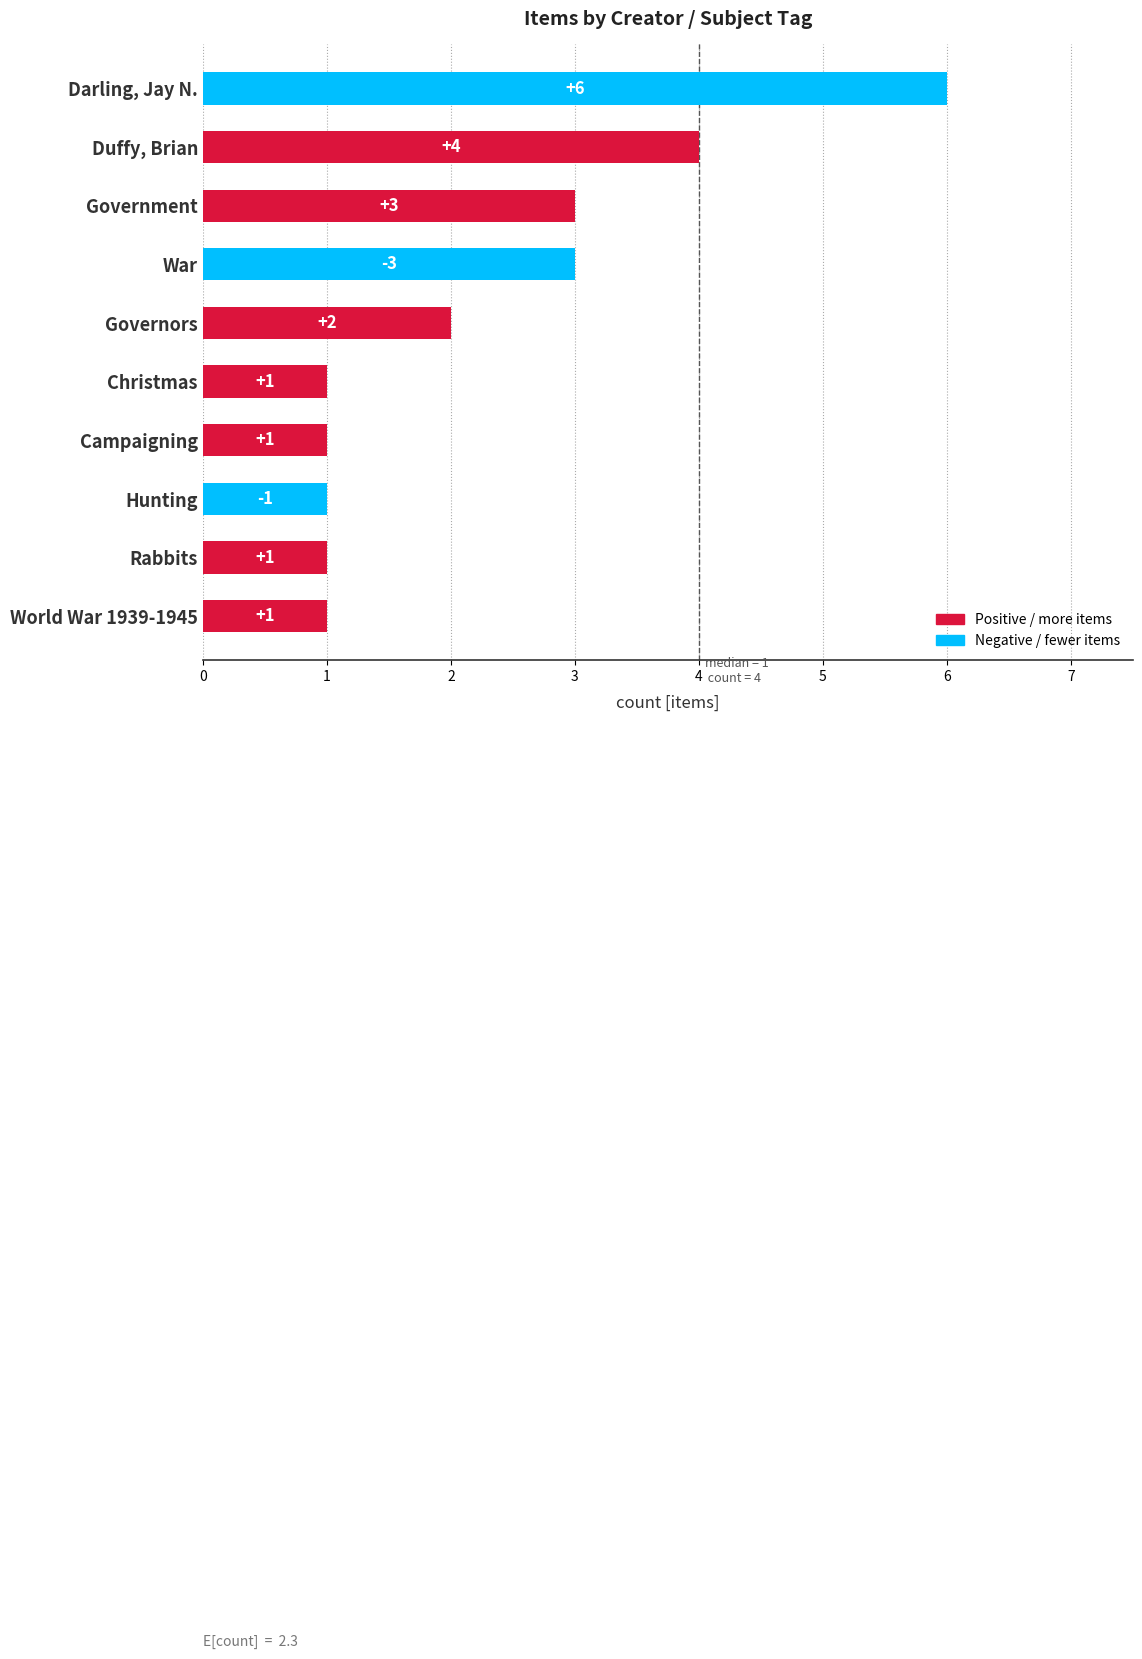

The value at Governors is 2. True or false?

True